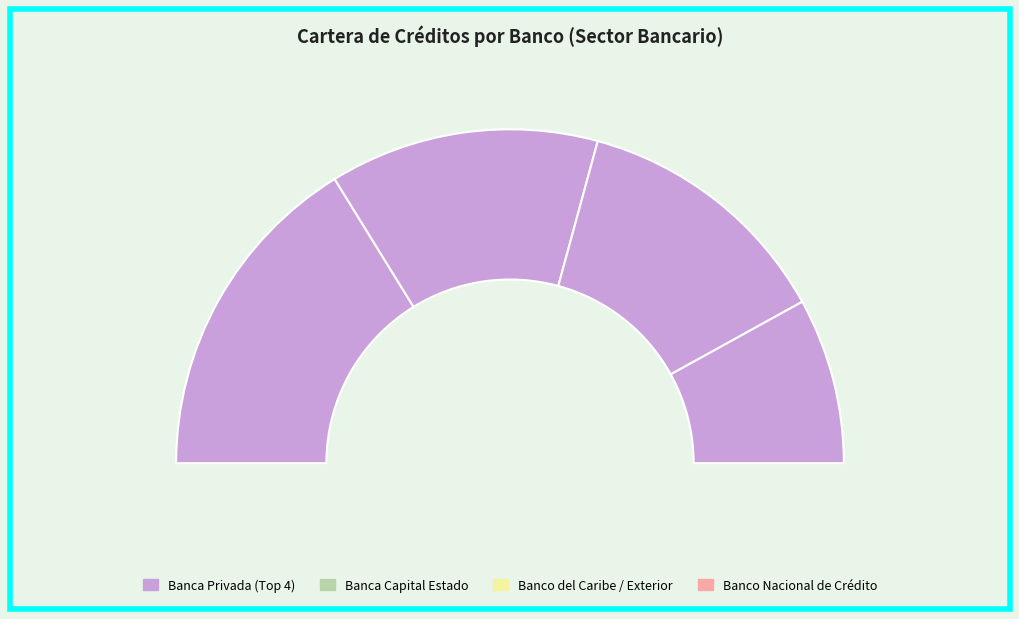

Which category has the smallest portion of the pie?

BANCO NACIONAL DE CRÉDITO